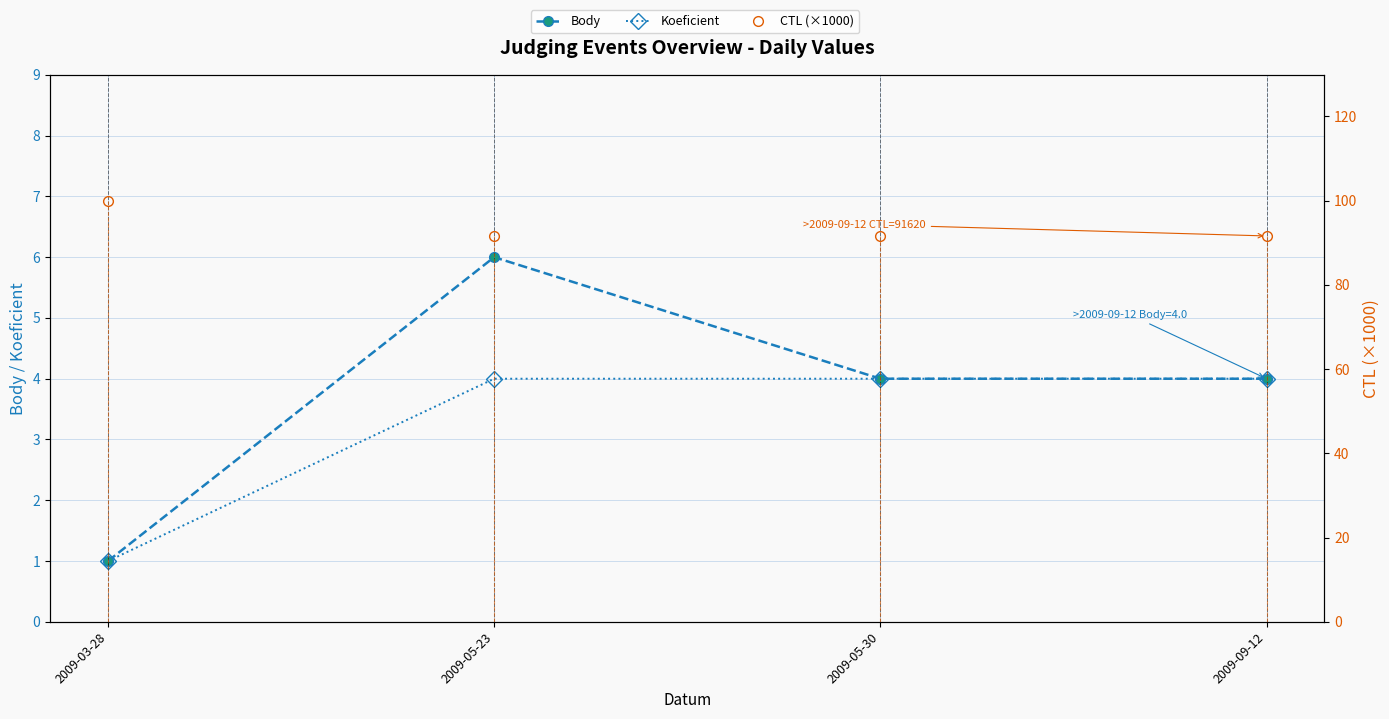

Reading left to right, extract all data points from this chart.

Body: 1.0	6.0	4.0	4.0
Koeficient: 1.0	4.0	4.0	4.0
CTL (×1000): 99.9	91.7	91.7	91.6